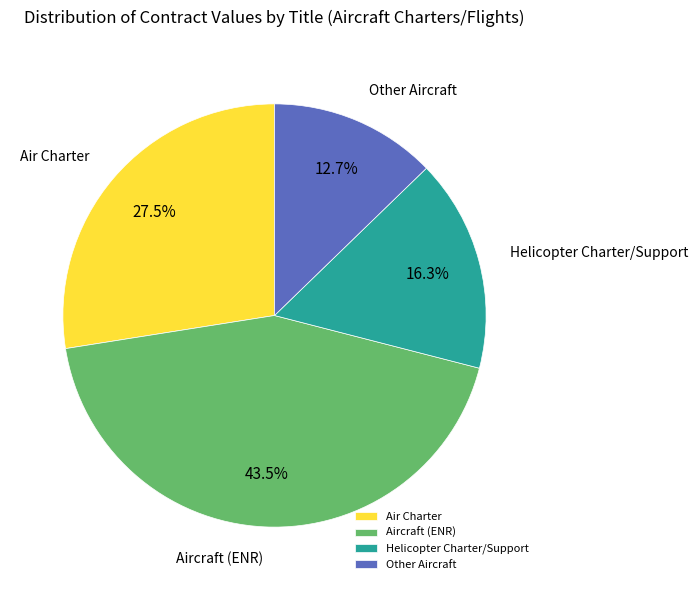

What is the ratio of the value at Air Charter to the value at Other Aircraft?

2.2